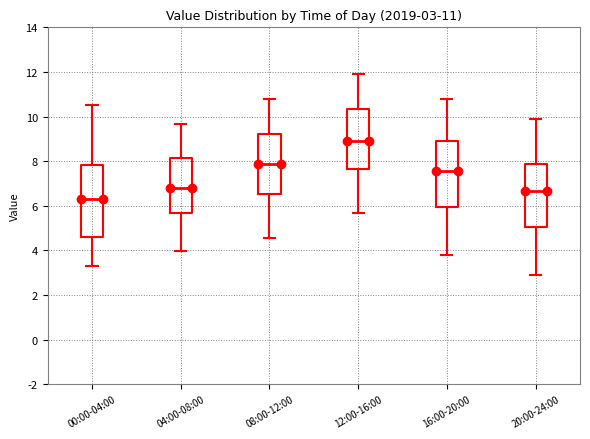

Which box's median line is the highest?

12:00-16:00